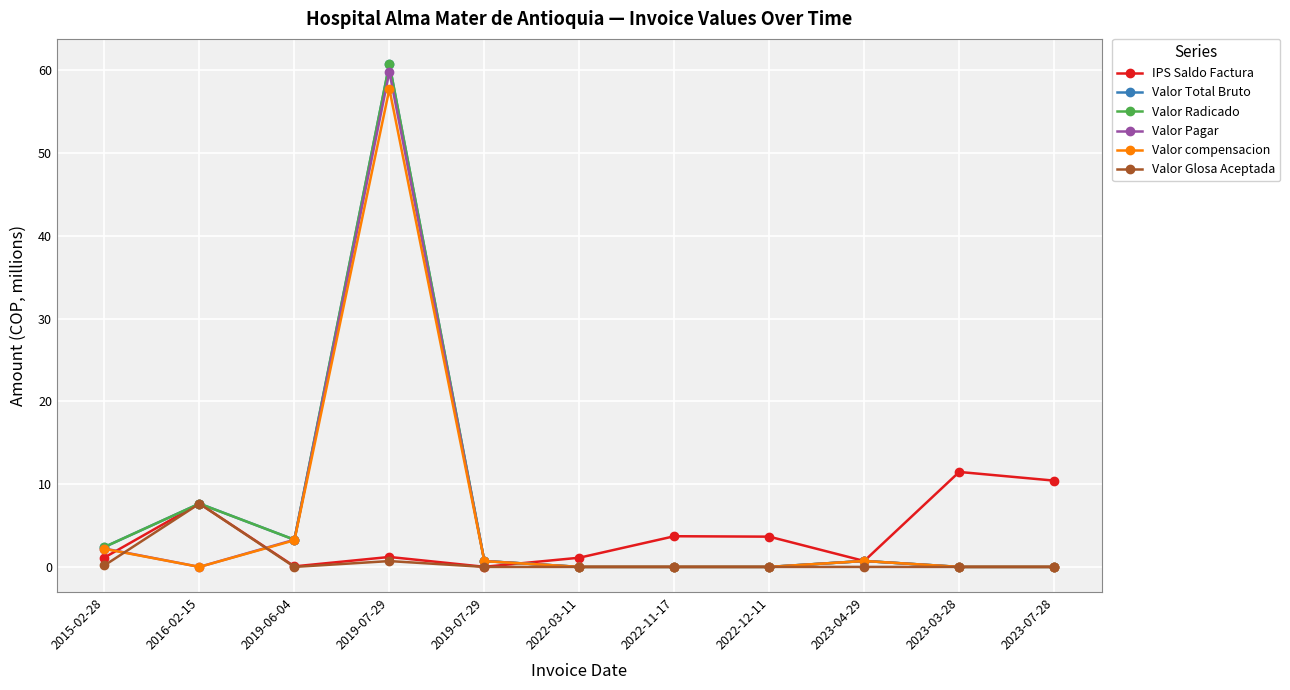

Which label corresponds to the smallest value in the chart?

2022-03-11